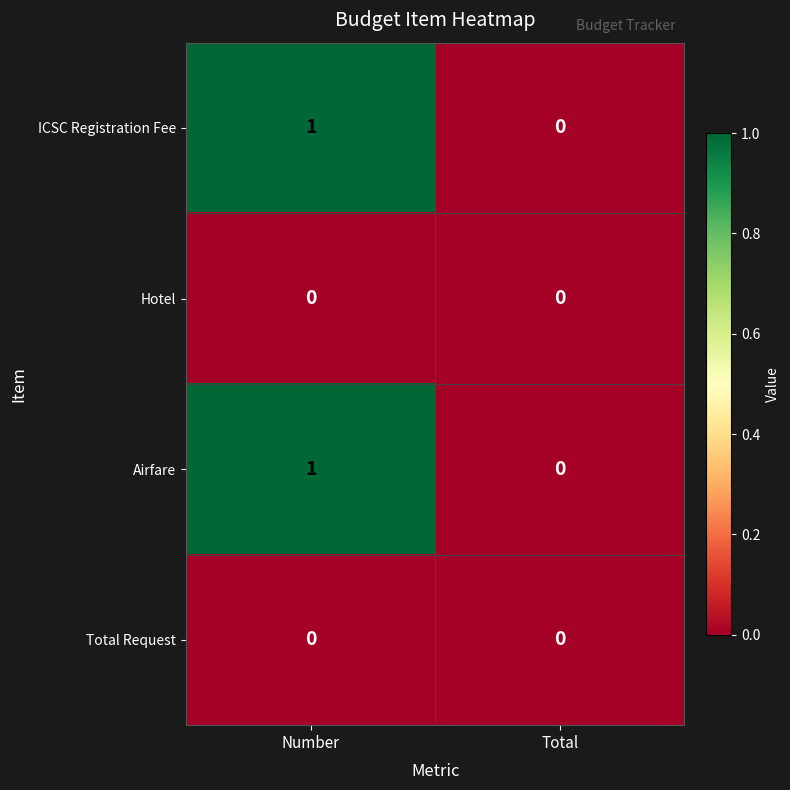

The value of ICSC Registration Fee at Total is 0. True or false?

True